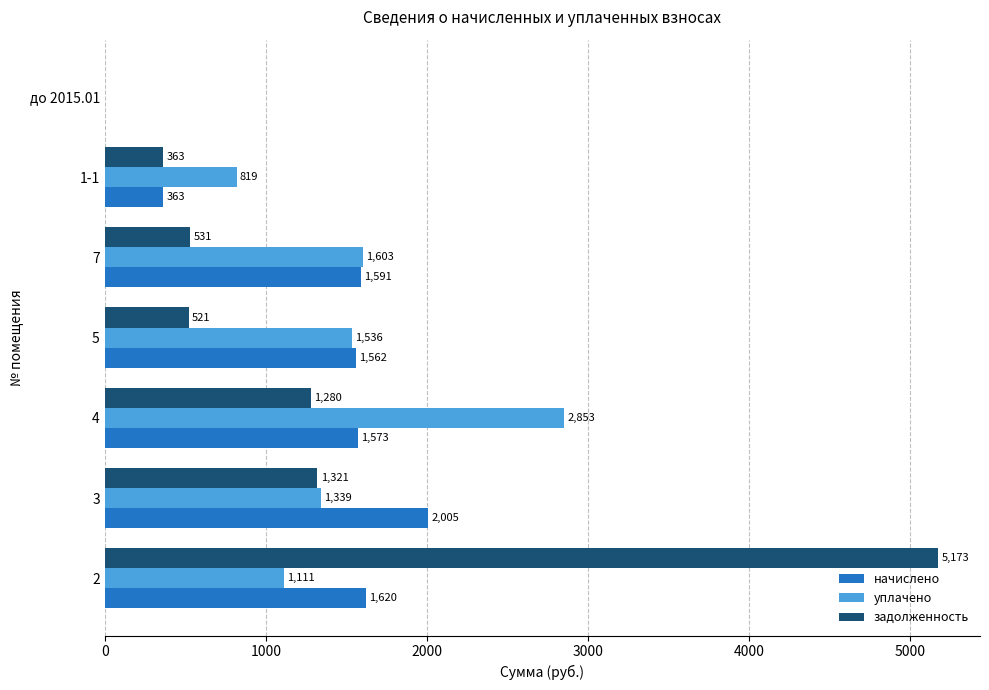

True or false: задолженность has a value of 1969.3 at 4.

False